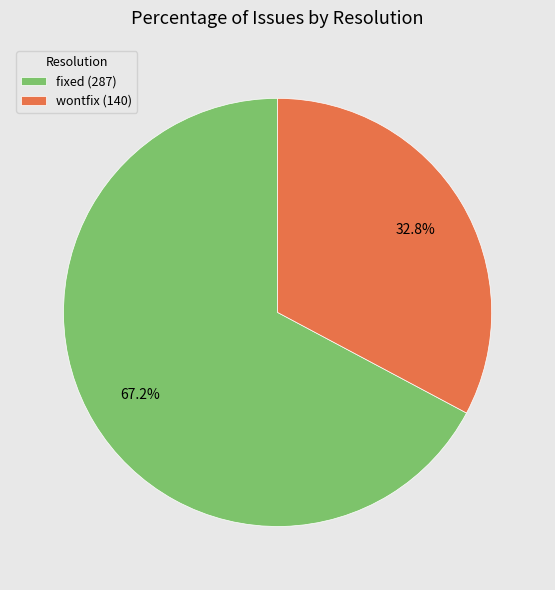

Is the sum of fixed (287) and wontfix (140) greater than half?

Yes